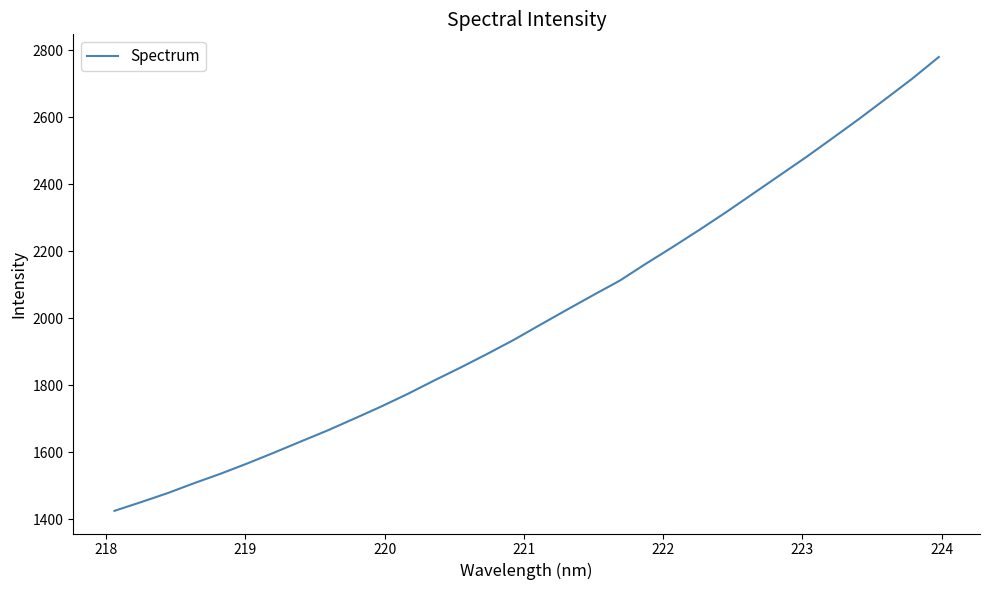

What is the difference between the maximum and minimum values?

1355.3